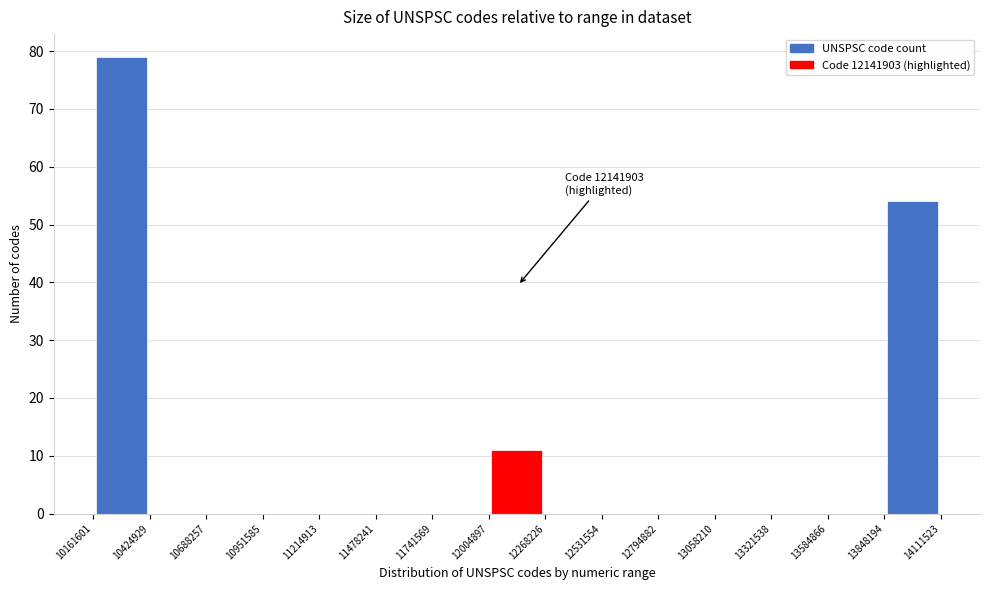

Which range on the x-axis has the tallest bar?

10161601 to 10424929